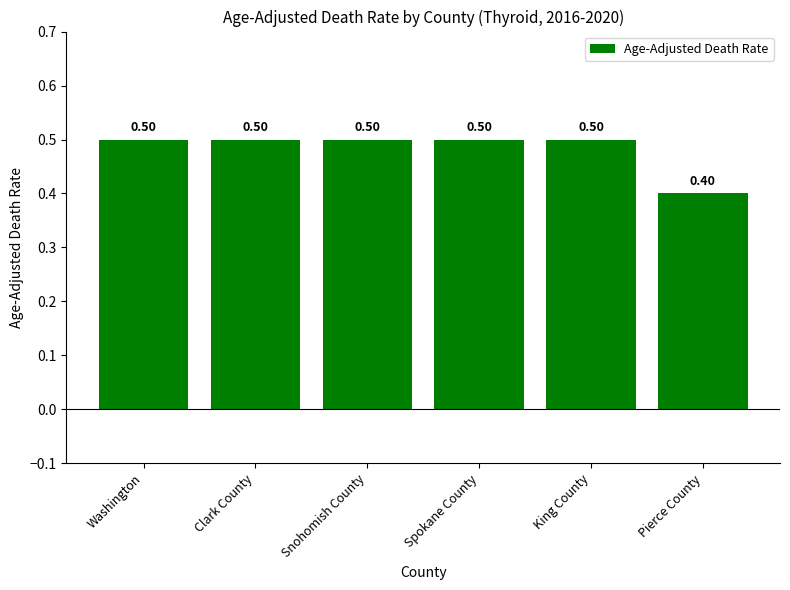

Where is the data nearest to the value 0?

Pierce County